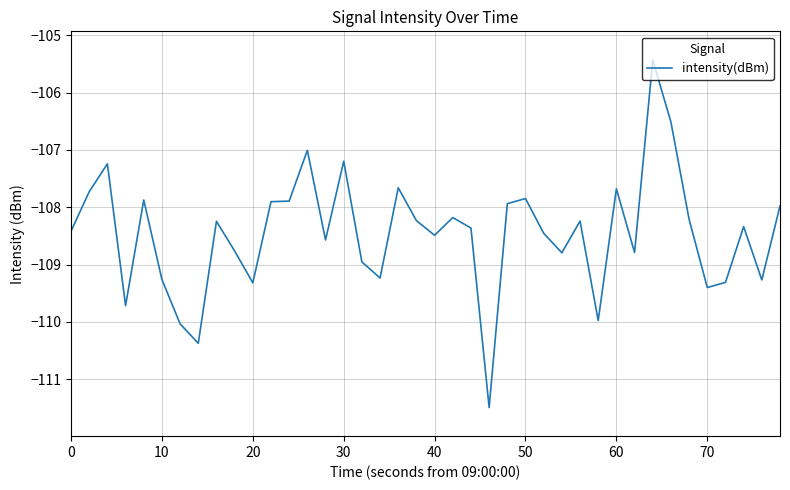

What is the greatest value displayed?

-105.4